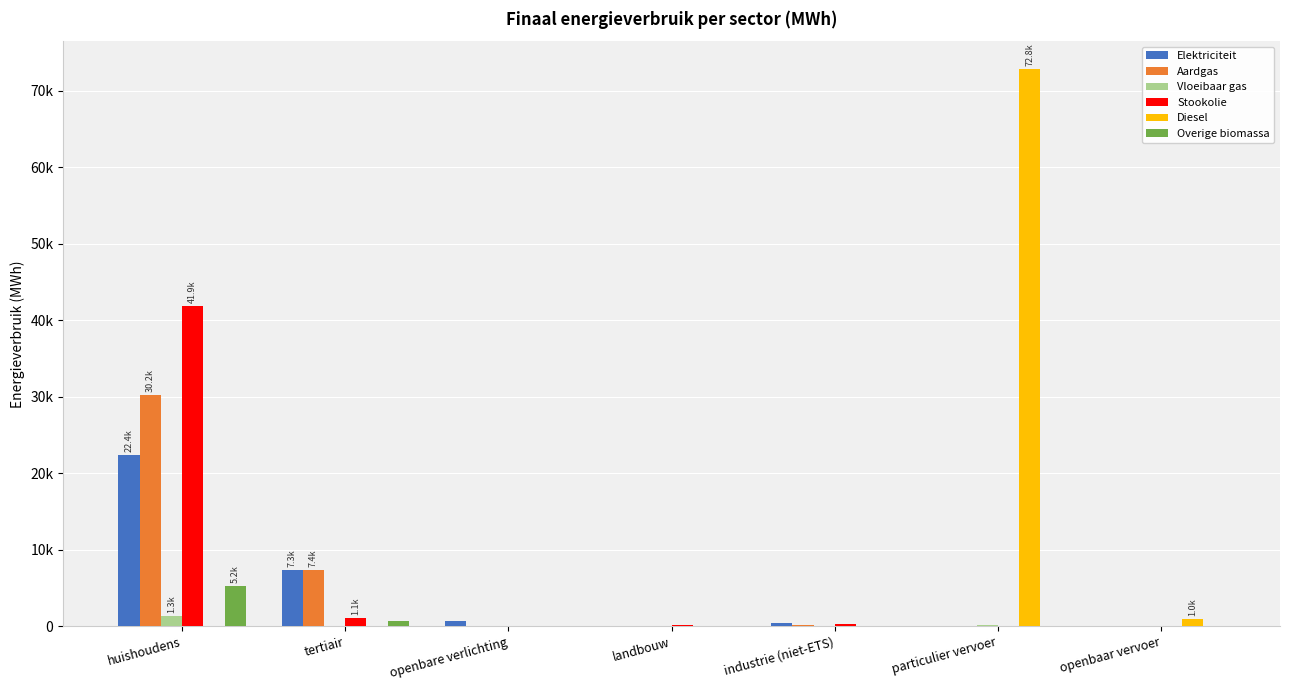

Are the bars horizontal?

No